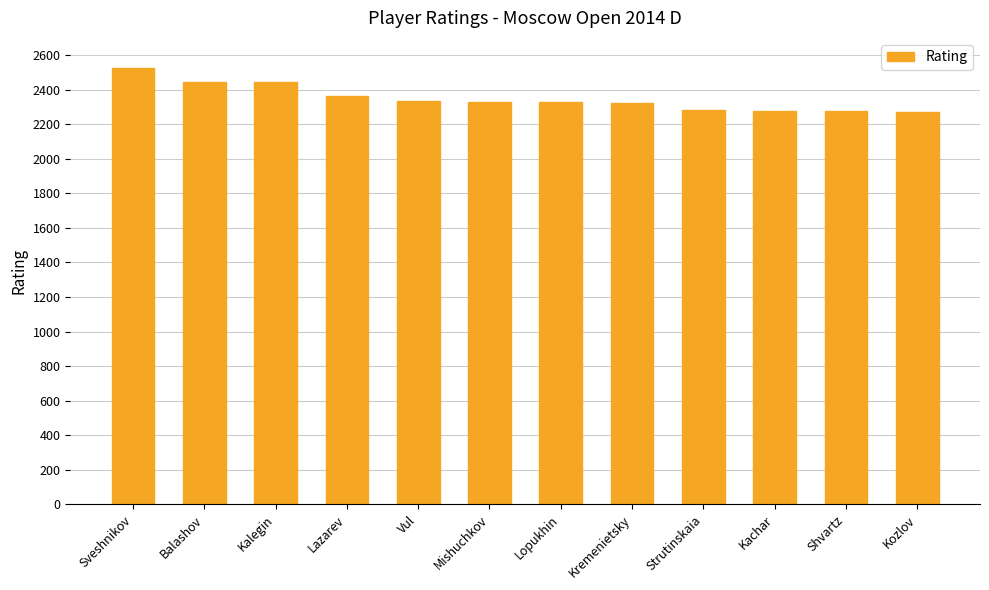

How many values are below 2331?

6